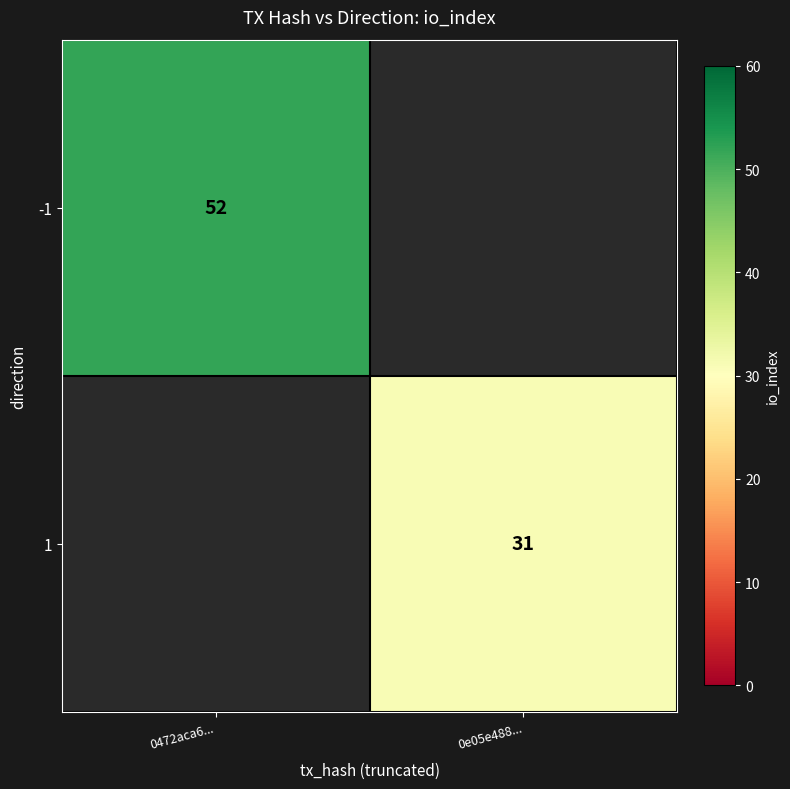

True or false: -1 has a value of 52 at 0472aca6....

True